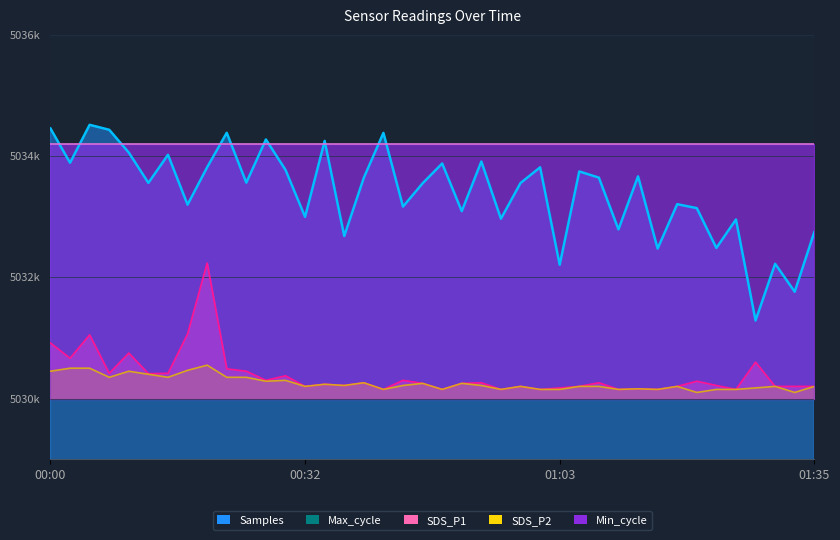

What is the average value of the SDS_P1 series?

5030386